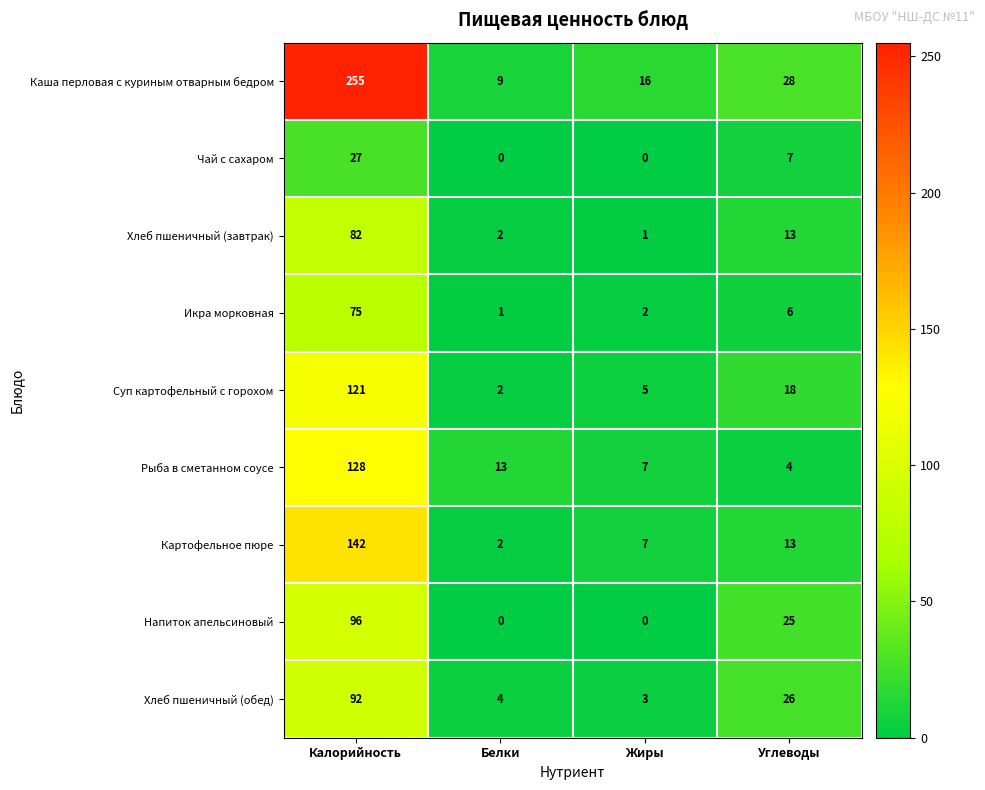

Rank the series by their maximum value, from lowest to highest.

Чай с сахаром, Икра морковная, Хлеб пшеничный (завтрак), Хлеб пшеничный (обед), Напиток апельсиновый, Суп картофельный с горохом, Рыба в сметанном соусе, Картофельное пюре, Каша перловая с куриным отварным бедром